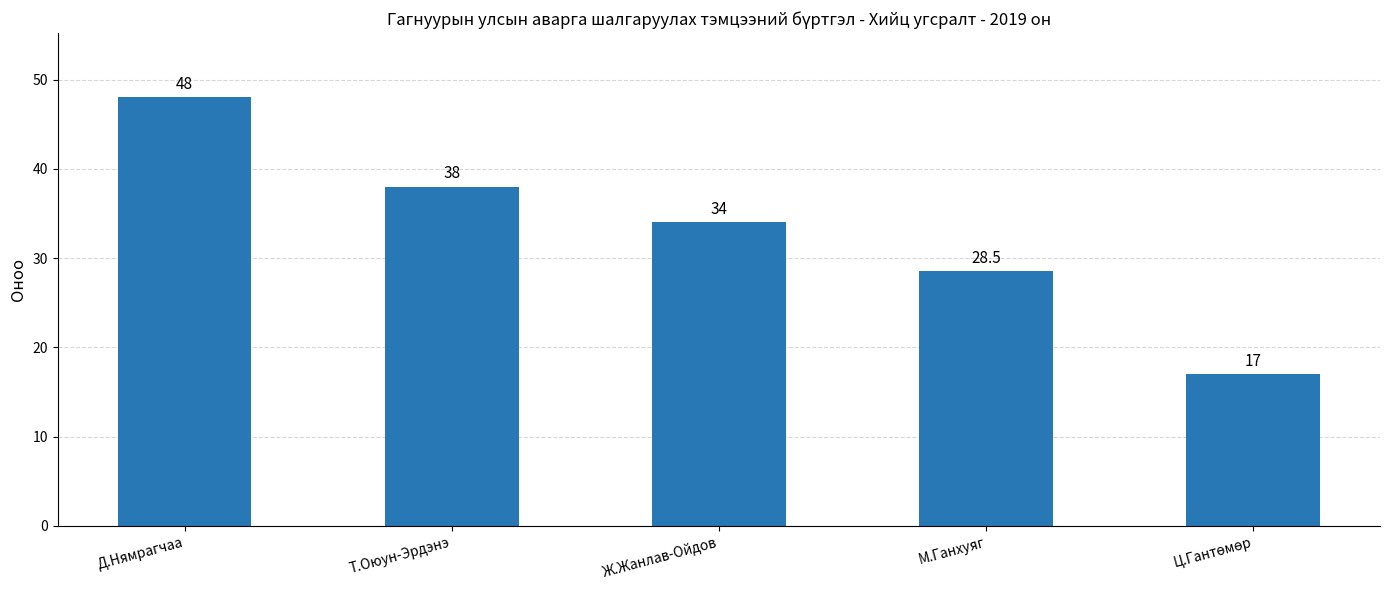

Where does the data first go above 34?

Д.Нямрагчаа